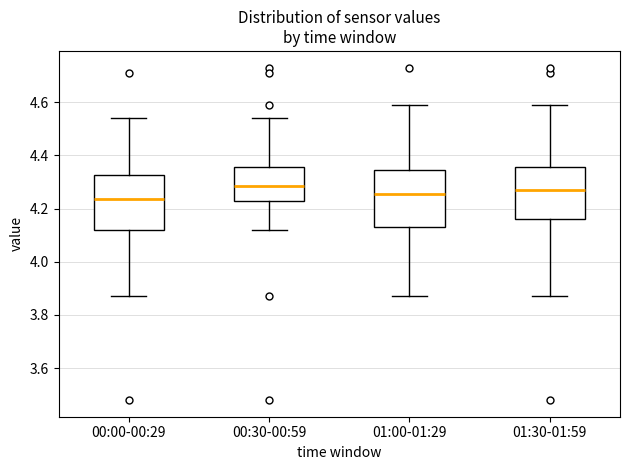

Reading left to right, transcribe this box plot: for each box, give where its median line is, the range the box spans, and where its two whiskers end, as read against the y-axis. The values are not printed on the chart, so give them approximately, as read against the axis.

00:00-00:29: median 4.24, box 4.12 to 4.32, whiskers 3.88 to 4.54
00:30-00:59: median 4.28, box 4.24 to 4.36, whiskers 4.12 to 4.54
01:00-01:29: median 4.26, box 4.14 to 4.34, whiskers 3.88 to 4.60
01:30-01:59: median 4.28, box 4.16 to 4.36, whiskers 3.88 to 4.60